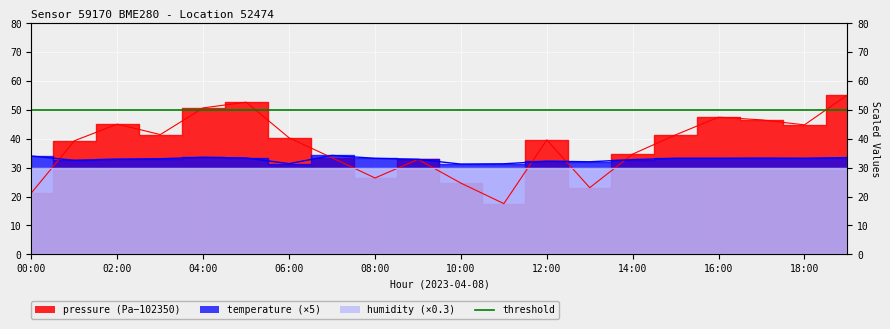

Read the pressure value at 04:00.

50.7